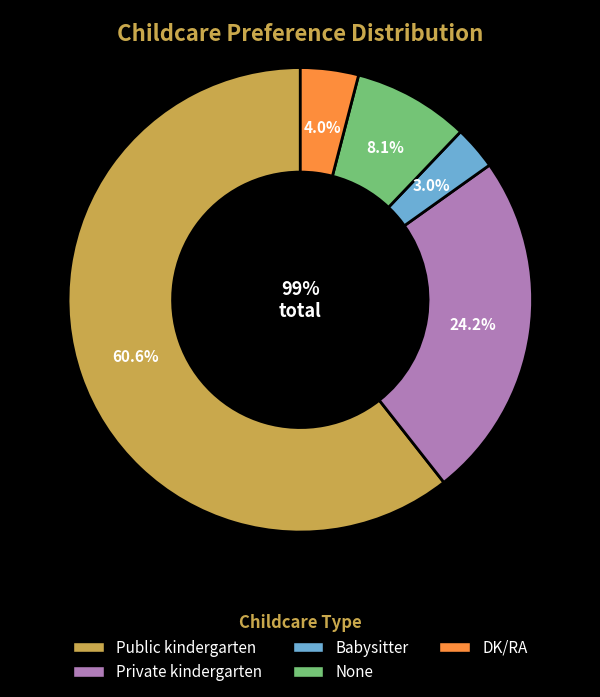

What is the change in value from Private kindergarten to None?

-16